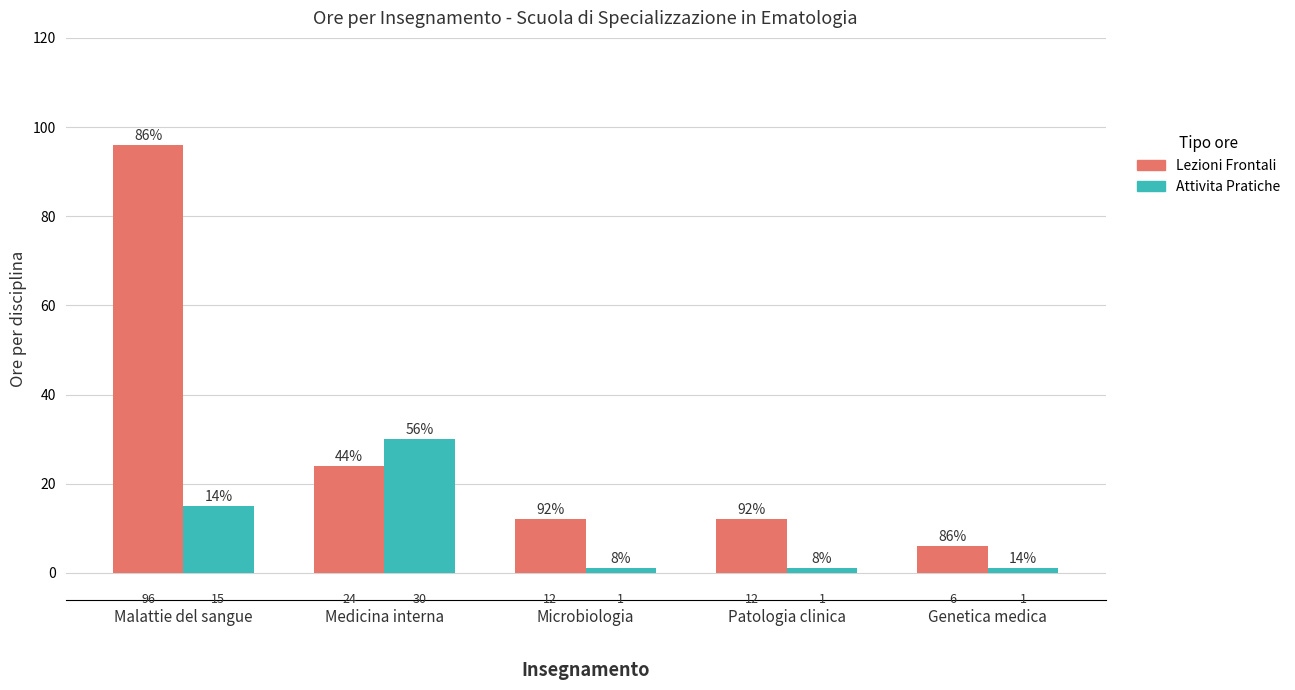

Reading left to right, what are all the values shown in this chart?

Lezioni Frontali: 96	24	12	12	6
Attivita Pratiche: 15	30	1	1	1